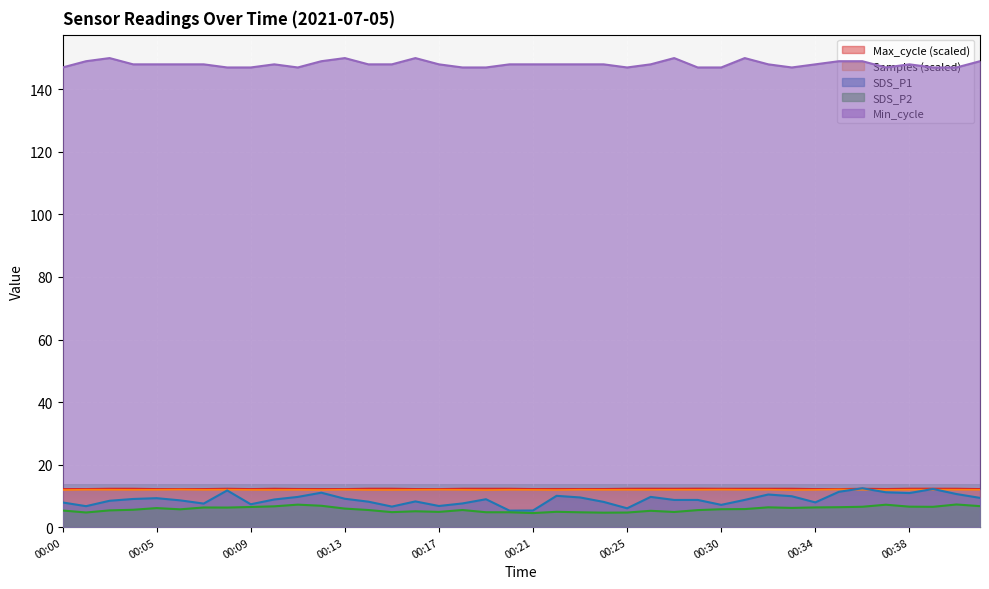

What is the difference between the maximum and second lowest values in the SDS_P1 series?

7.1